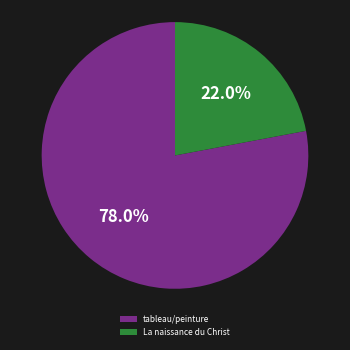

True or false: La naissance du Christ accounts for 22% of the total.

True